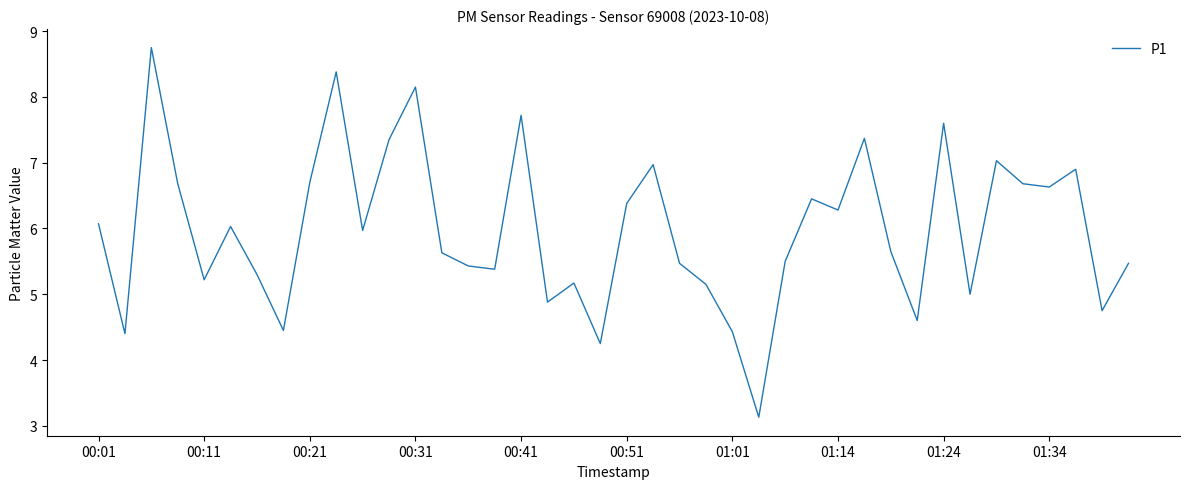

What is the maximum value shown in the chart?

8.8